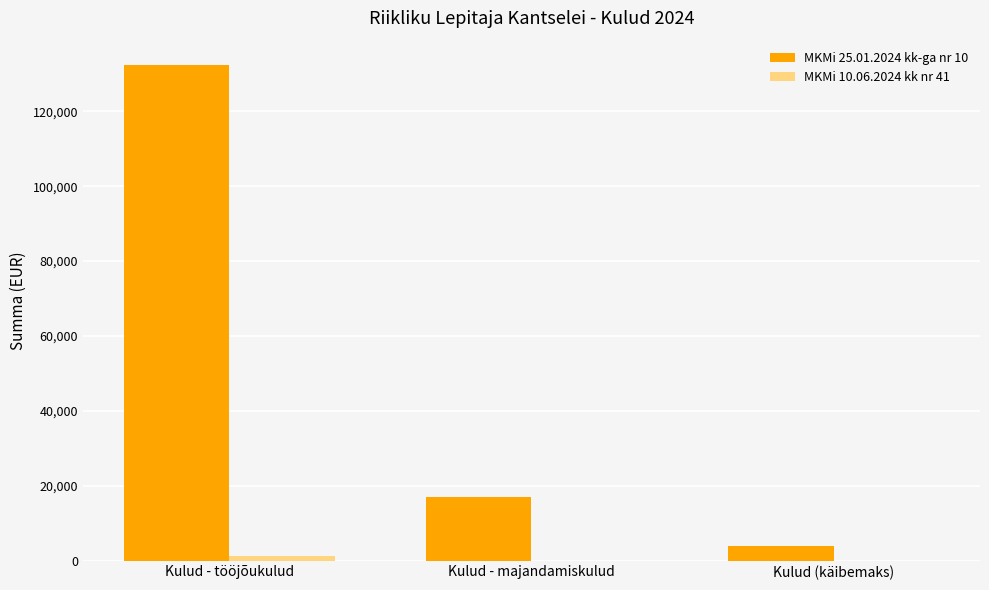

Which label corresponds to the largest value in the chart?

Kulud - tööjõukulud